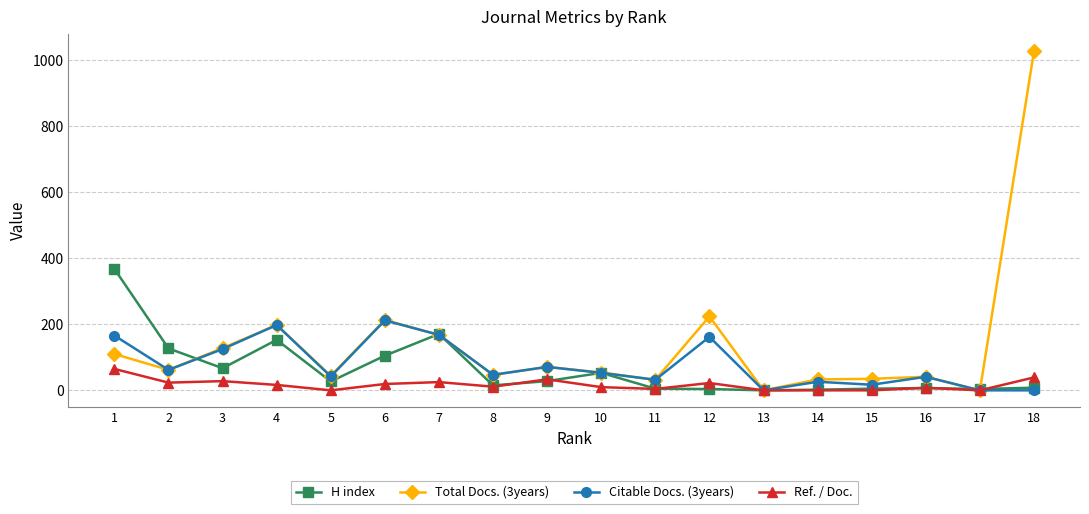

How many lines are shown in the chart?

4